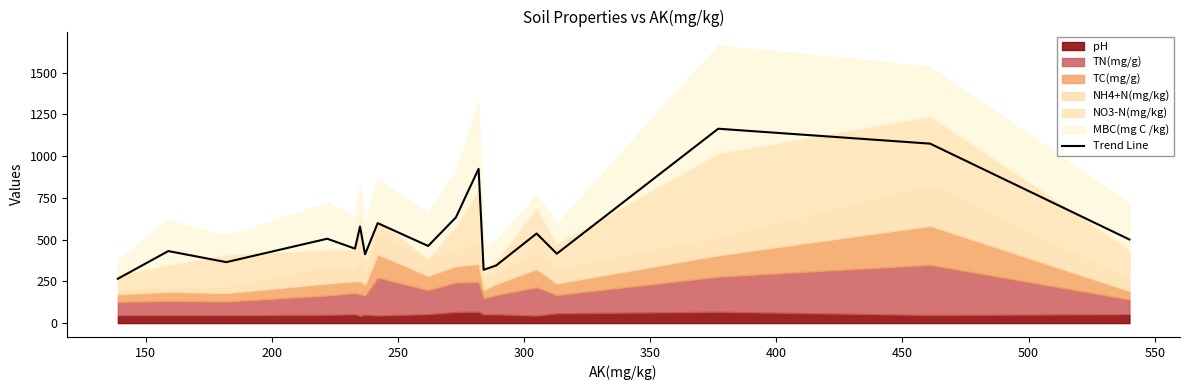

Reading right to left, extract all data points from this chart.

500.4	1074.3	1163.6	415.3	536.3	345.4	318.8	923.7	632.5	461.7	598.4	411.5	577.8	445.7	505.0	364.9	431.1	265.5